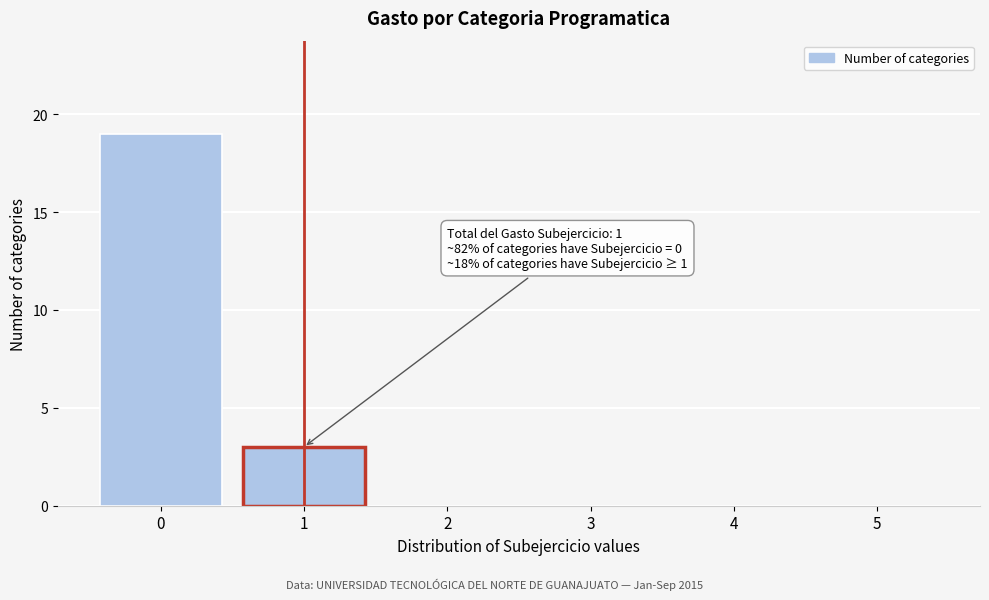

Over which range of the x-axis is the bar tallest?

-0.5 to 0.5